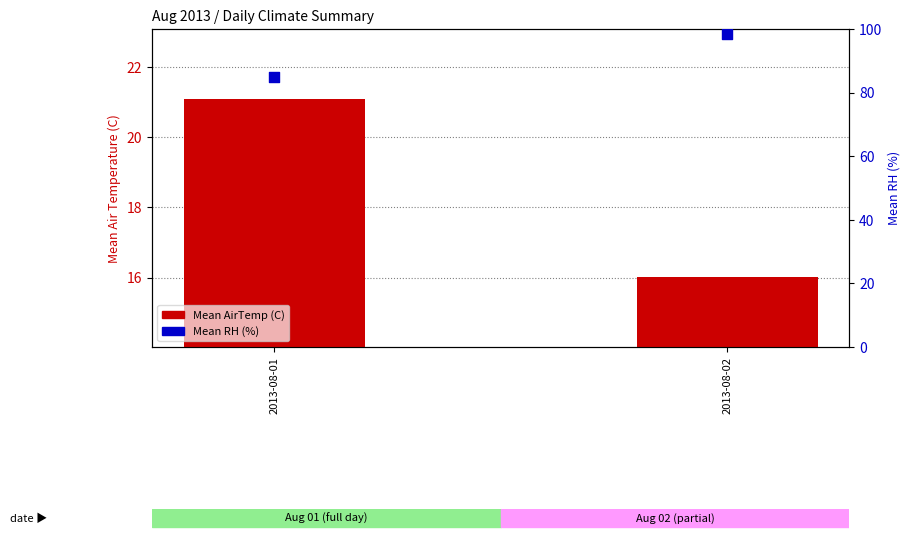

Which series has the widest spread of Y values?

Mean RH (%)